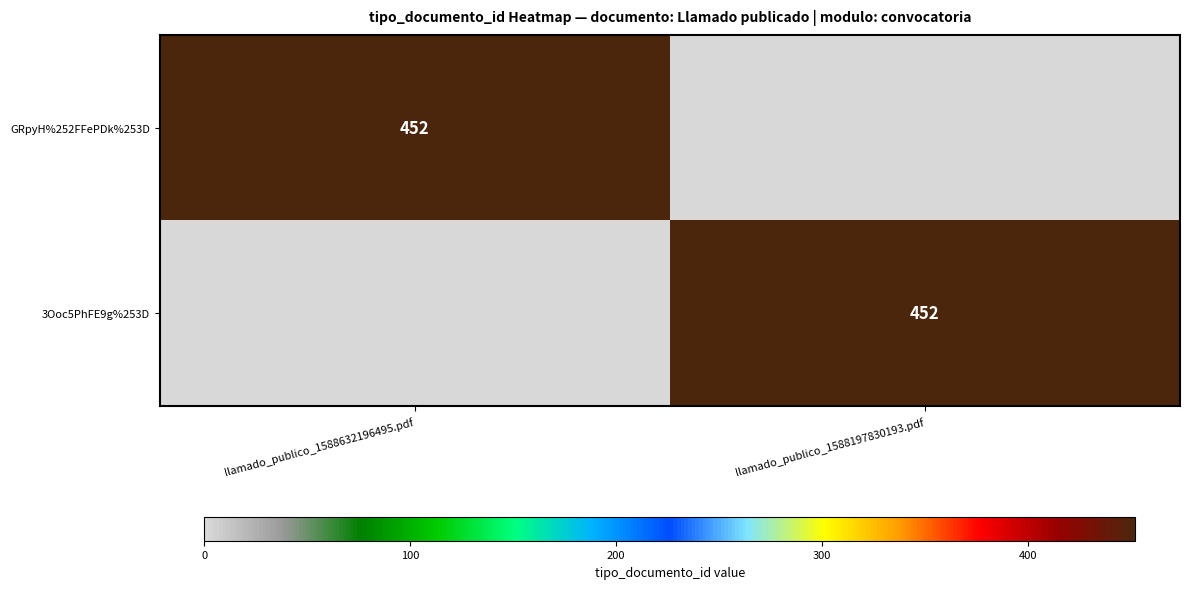

The value of GRpyH%252FFePDk%253D at llamado_publico_1588632196495.pdf is 281. True or false?

False